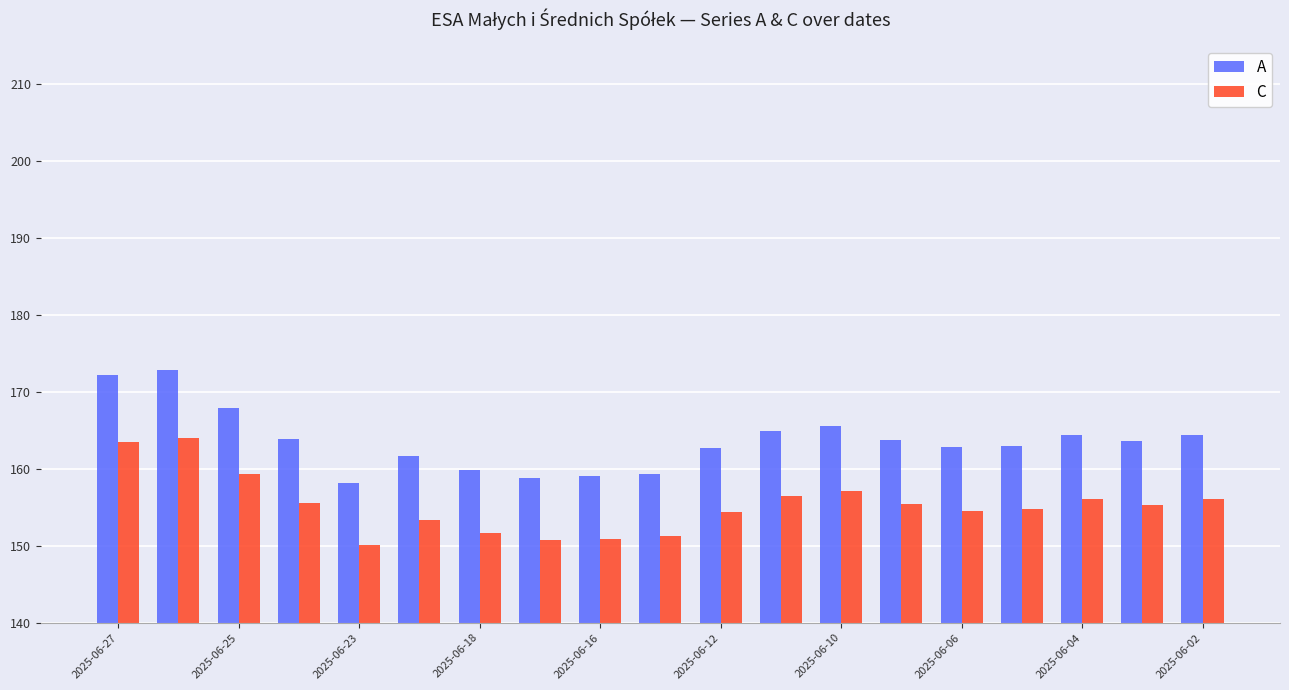

Does the chart contain stacked bars?

No